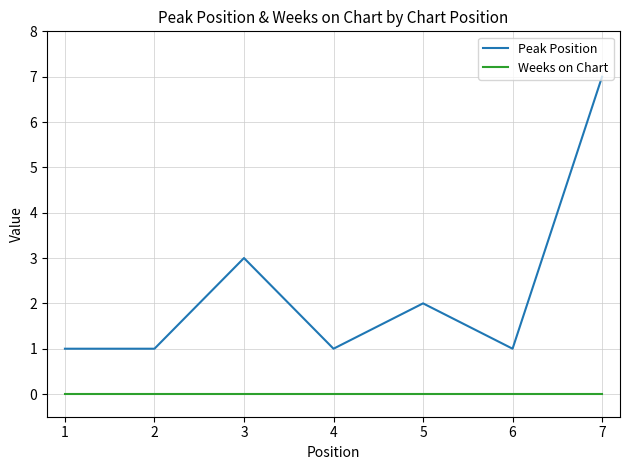

Where is the first local maximum for Peak Position?

3